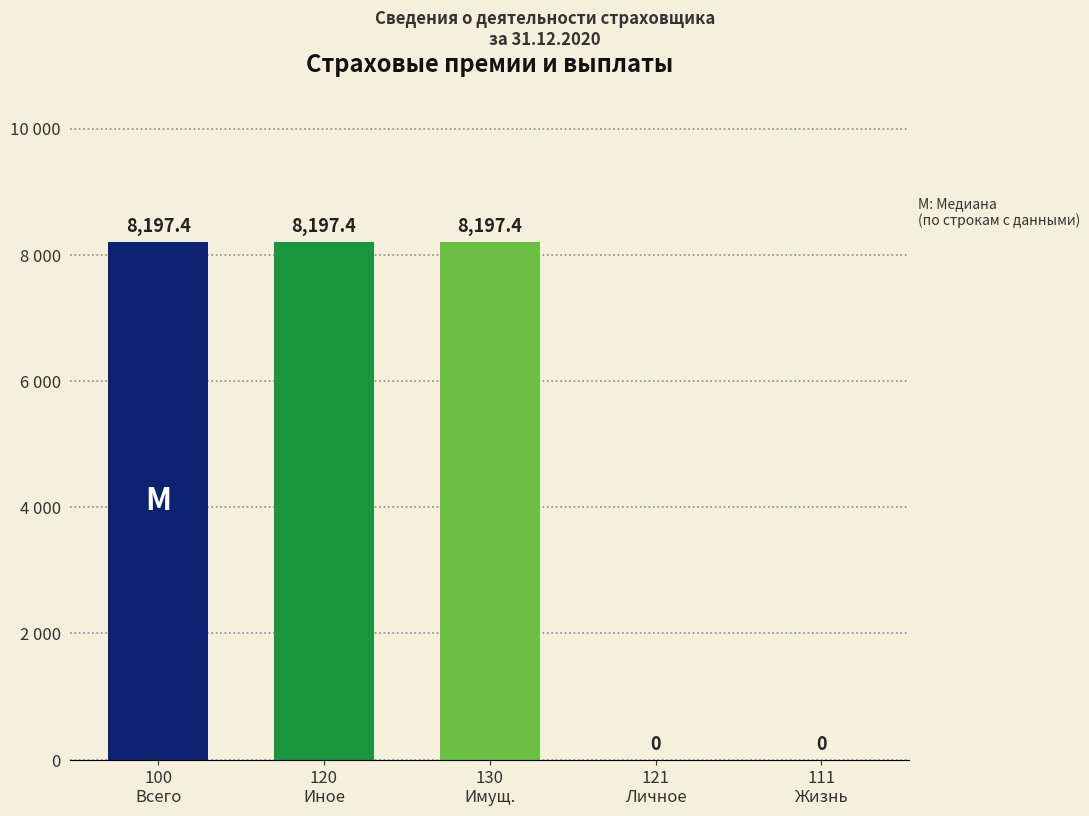

True or false: the data shows 1976.3 at 120
Иное.

False